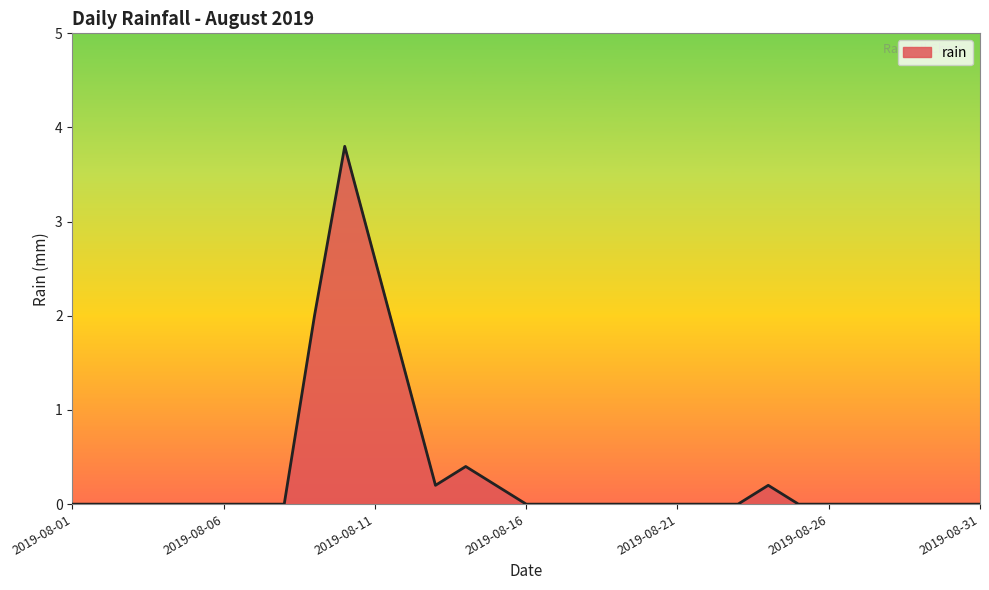

What is the difference between the maximum and minimum values?

3.8